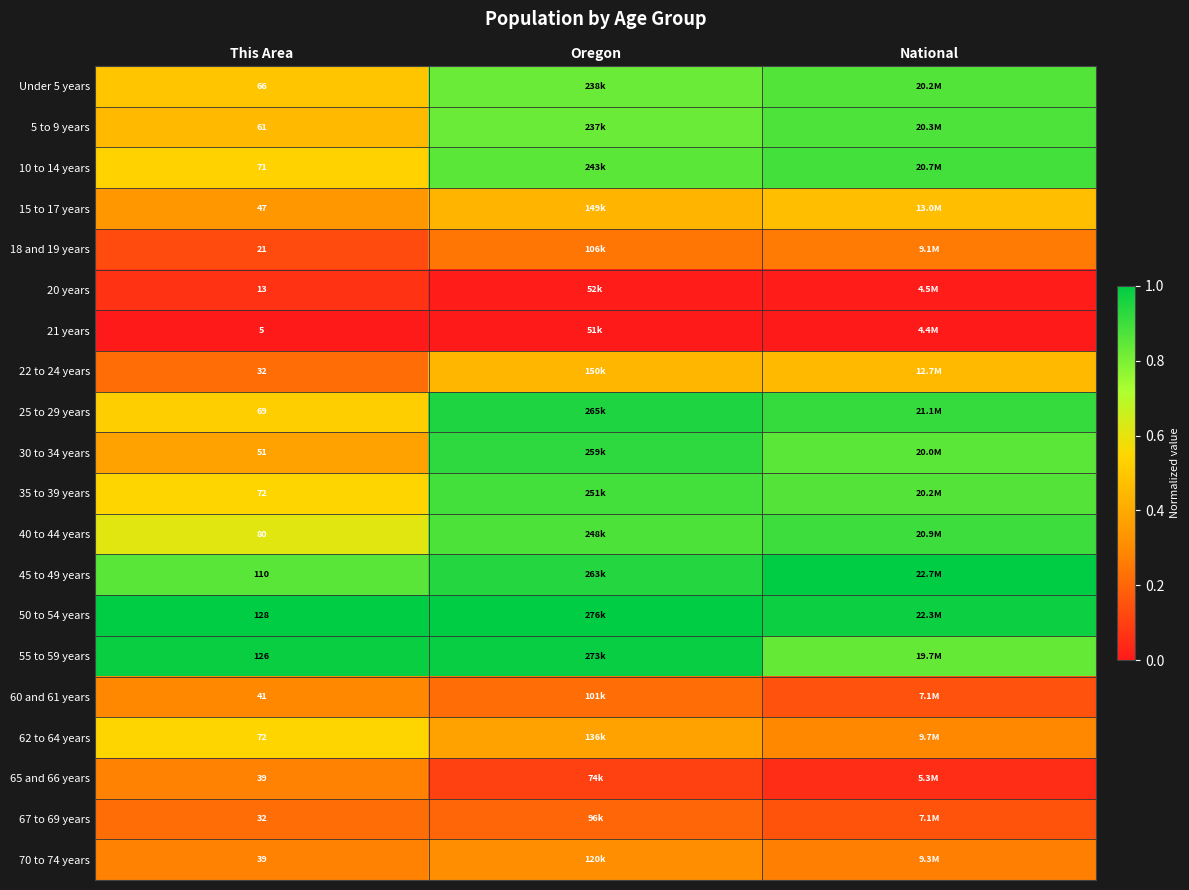

Which category has the lowest value across all series?

This Area